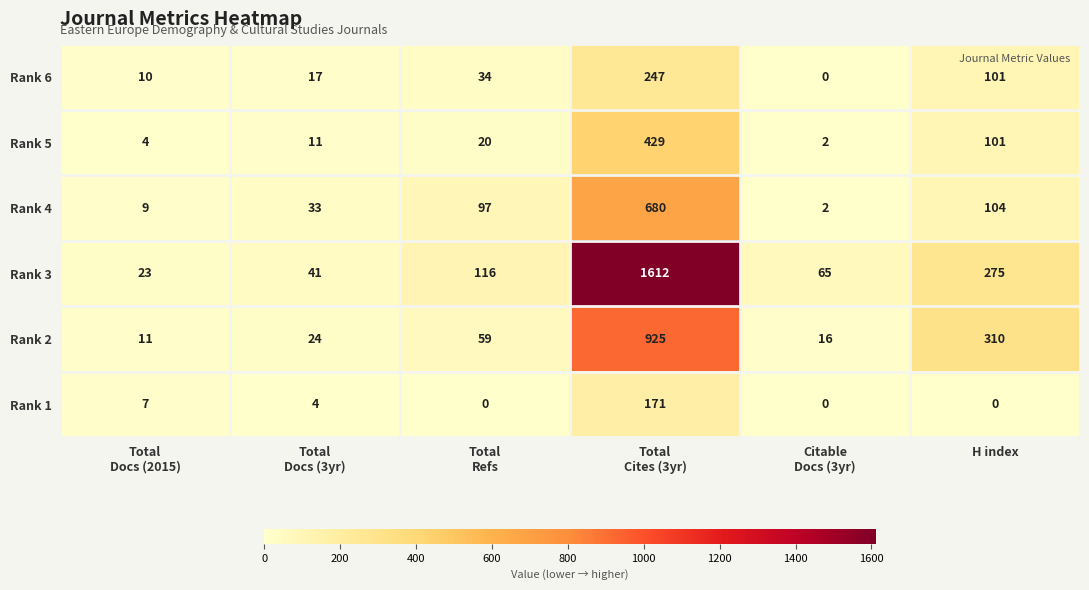

What is the total value across all series at Total
Refs?

326